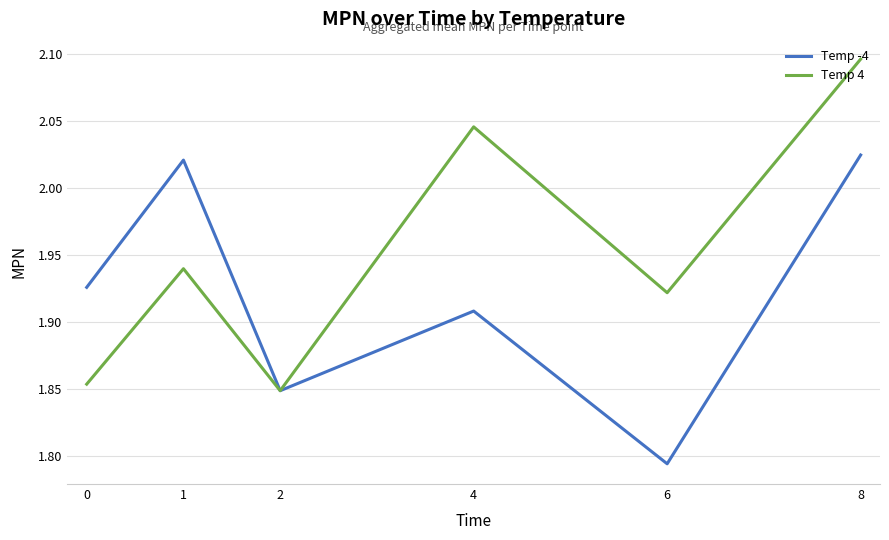

At which label is Temp -4 closest to 1?

6